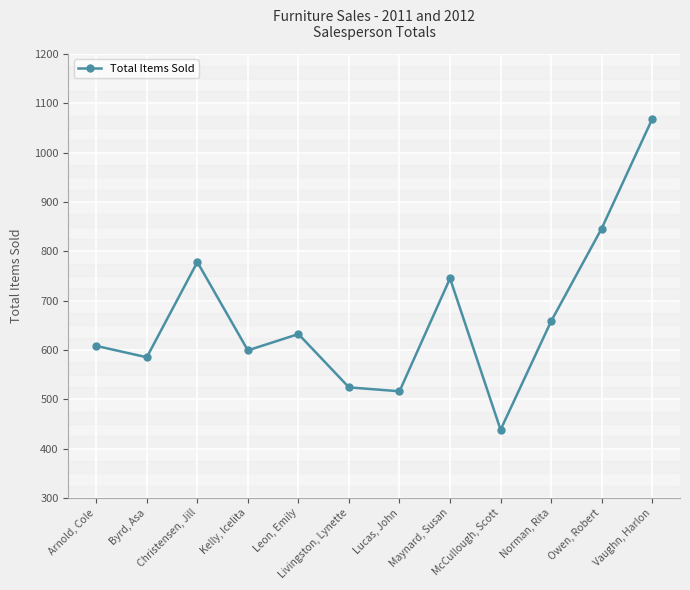

Reading left to right, transcribe all the data shown in this chart.

Arnold, Cole=608	Byrd, Asa=585	Christensen, Jill=778	Kelly, Icelita=599	Leon, Emily=632	Livingston, Lynette=524	Lucas, John=516	Maynard, Susan=745	McCullough, Scott=438	Norman, Rita=658	Owen, Robert=846	Vaughn, Harlon=1068